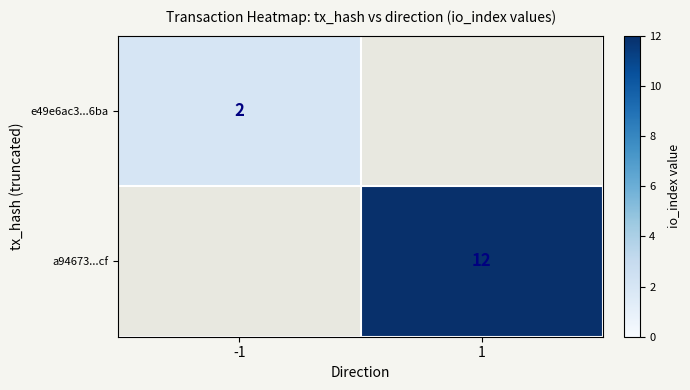

True or false: a94673...cf has a value of 12 at 1.

True